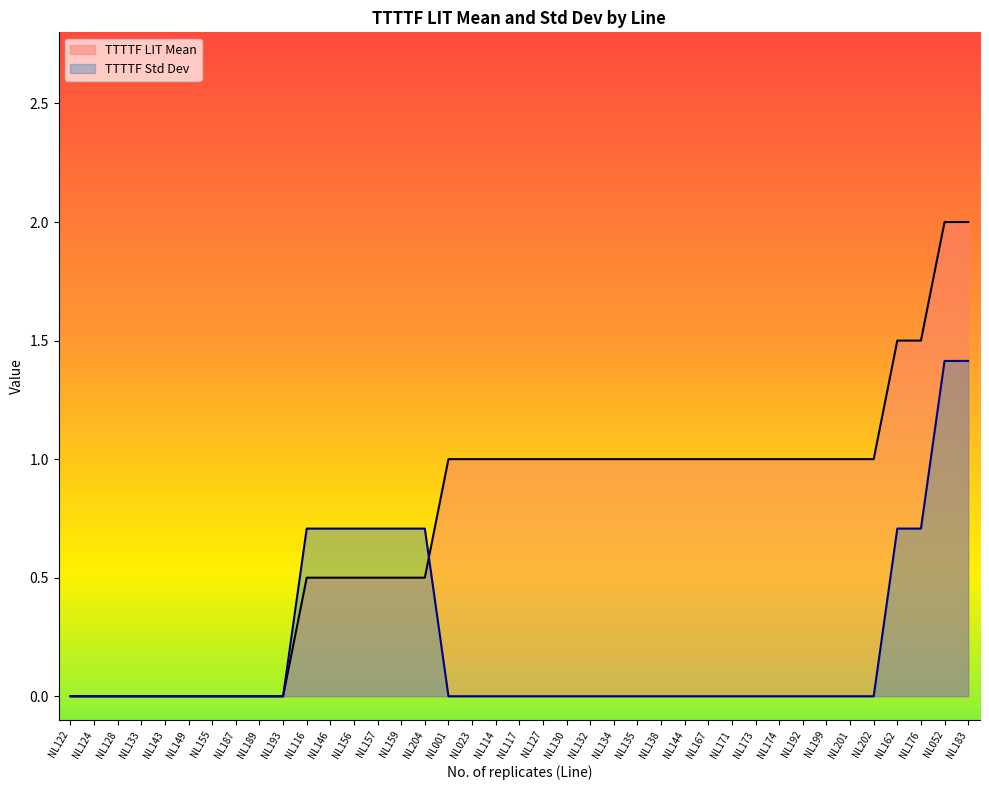

What position from the left is NL052?

38